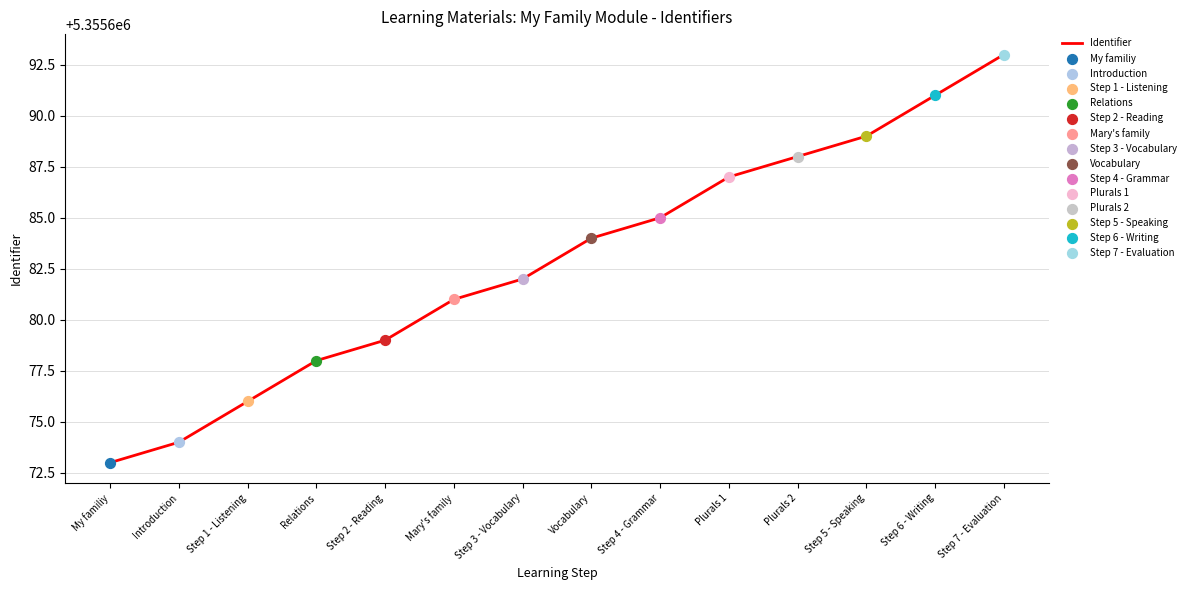

Which has a higher value, Step 1 - Listening or Step 5 - Speaking?

Step 5 - Speaking